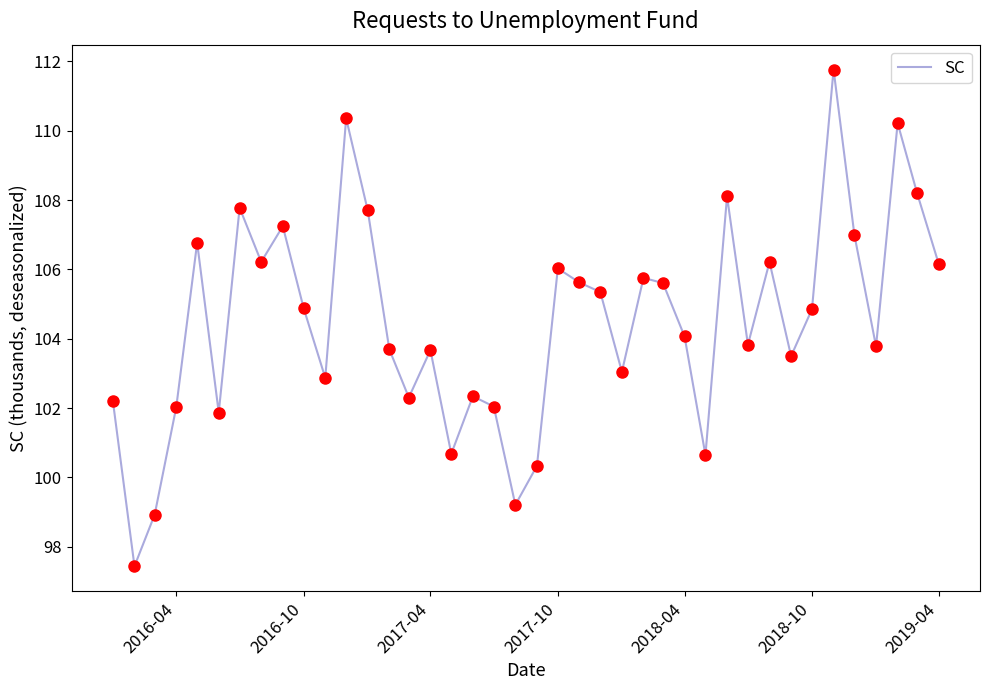

What is the difference between the maximum and minimum values?

14.3